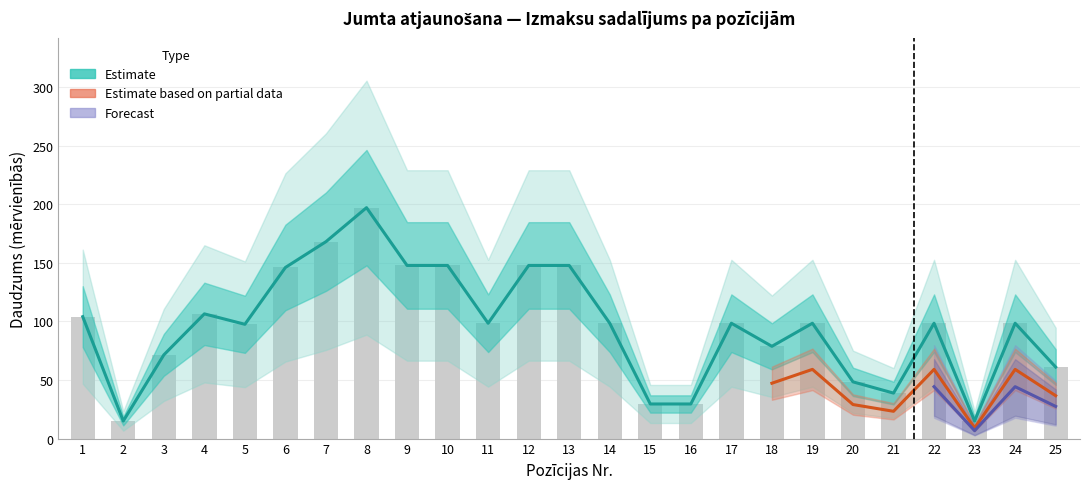

Which category has the highest value across all series?

8